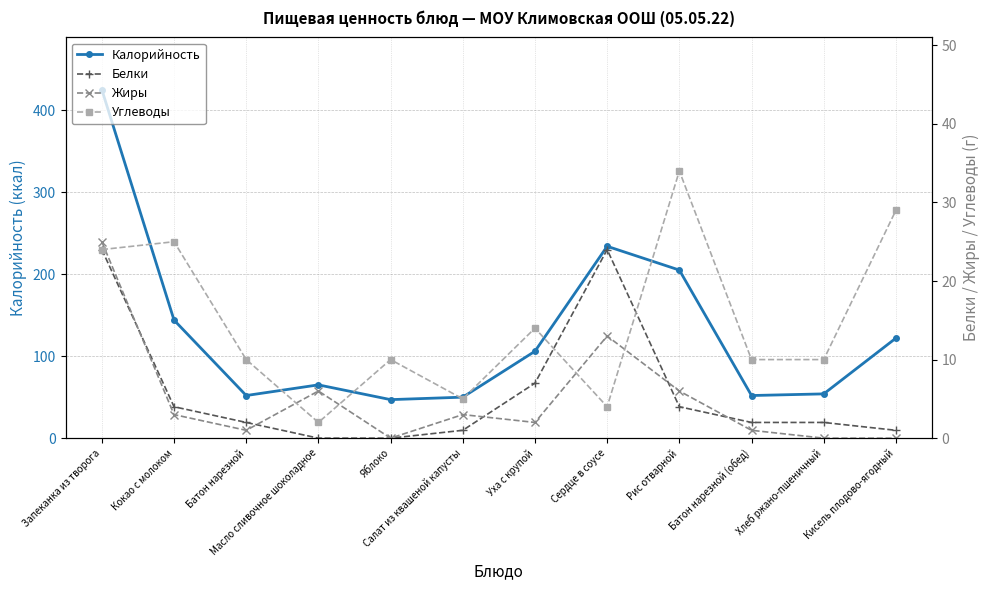

Which series has the largest total across all categories?

Калорийность